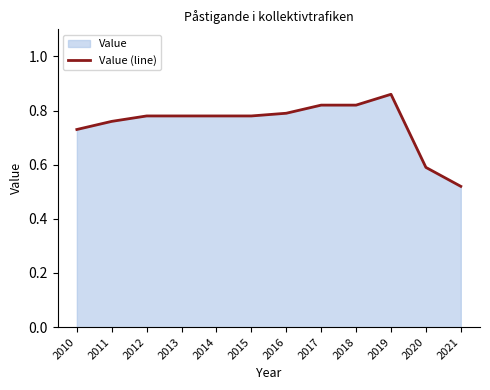

Count the values in the range 0 to 1.

12